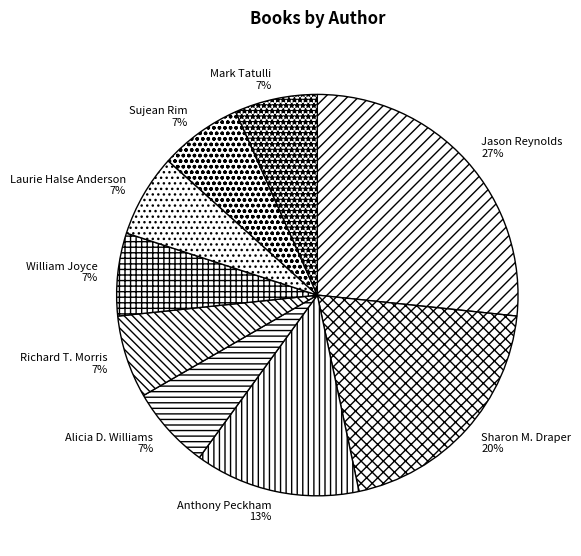

To the nearest percent, what is the average slice percentage?

11%